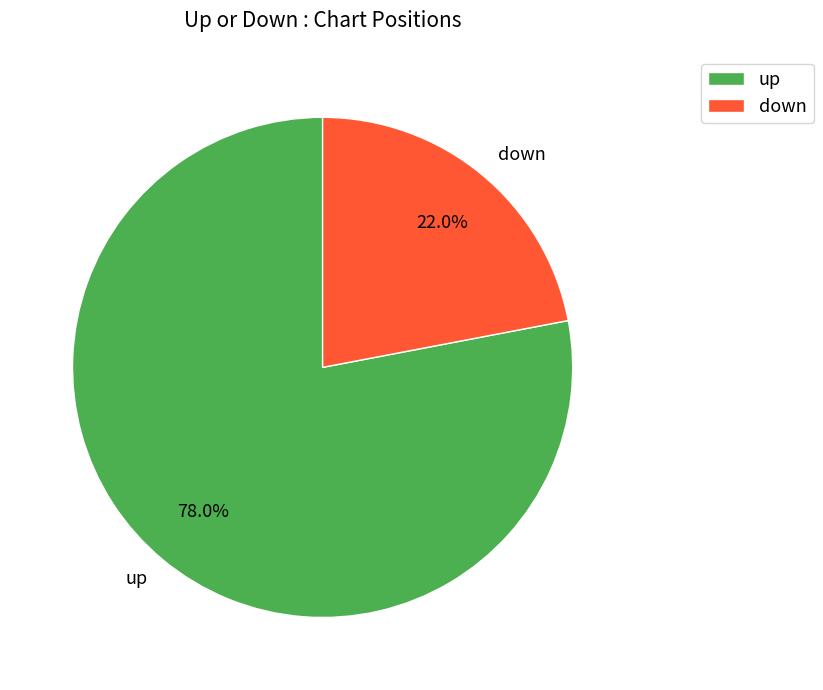

Which slice represents more than half of the pie?

up